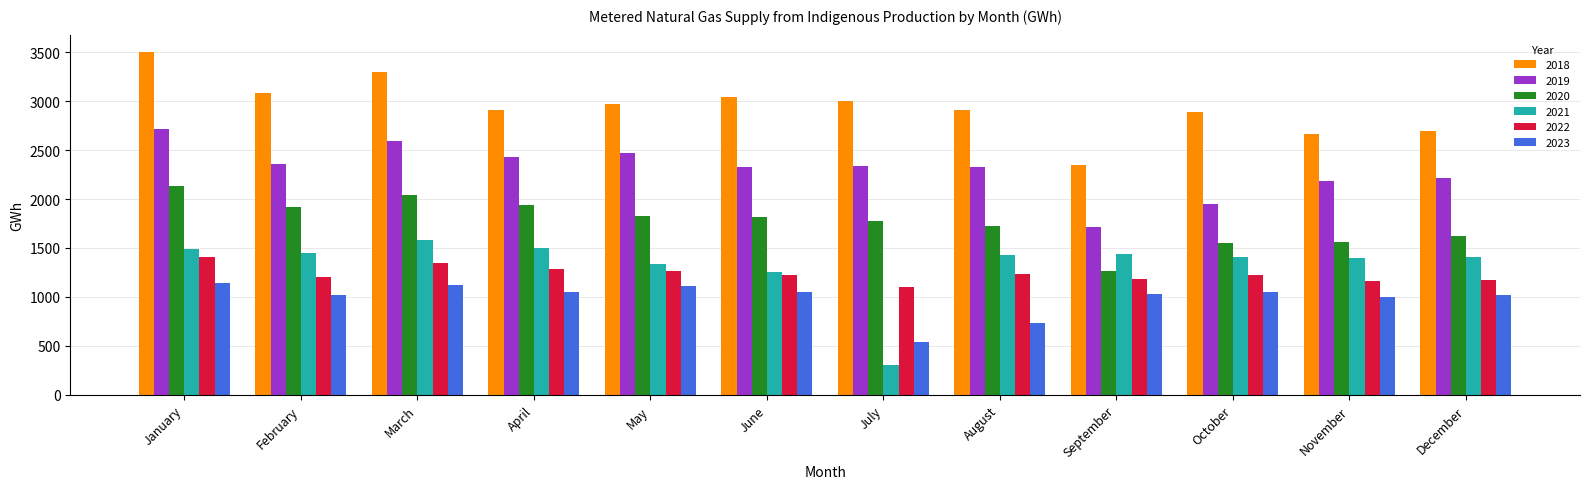

Rank the series at April from lowest to highest value.

2023, 2022, 2021, 2020, 2019, 2018